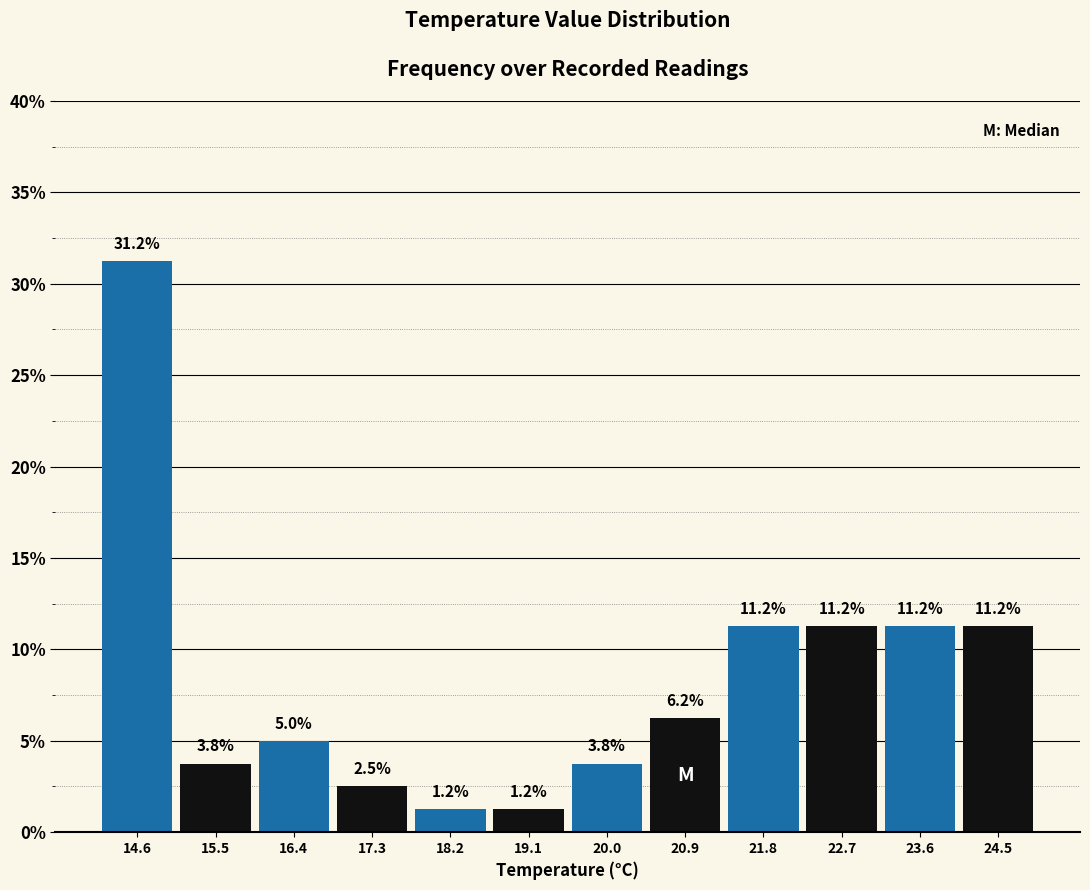

Reading left to right, list every bar in this chart as the range it spans on the x-axis followed by its height. The bar edges are not printed on the chart, so give them approximately, as read against the axis.

14.2 to 15.1: 31.2
15.1 to 16.0: 3.8
16.0 to 16.9: 5.0
16.9 to 17.8: 2.5
17.8 to 18.7: 1.2
18.7 to 19.6: 1.2
19.6 to 20.4: 3.8
20.4 to 21.3: 6.2
21.3 to 22.2: 11.2
22.2 to 23.1: 11.2
23.1 to 24.0: 11.2
24.0 to 24.9: 11.2